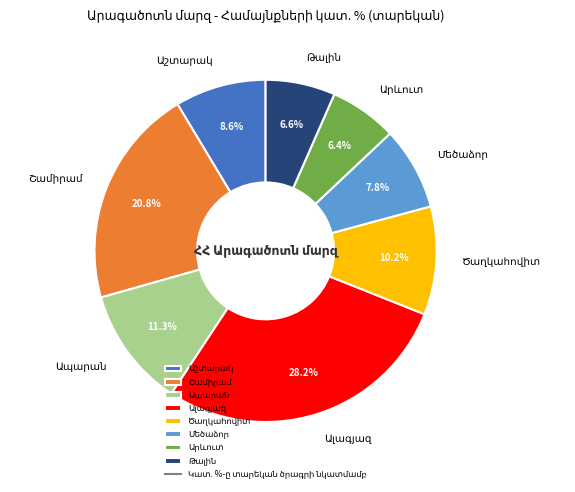

Does any single category account for the majority?

No